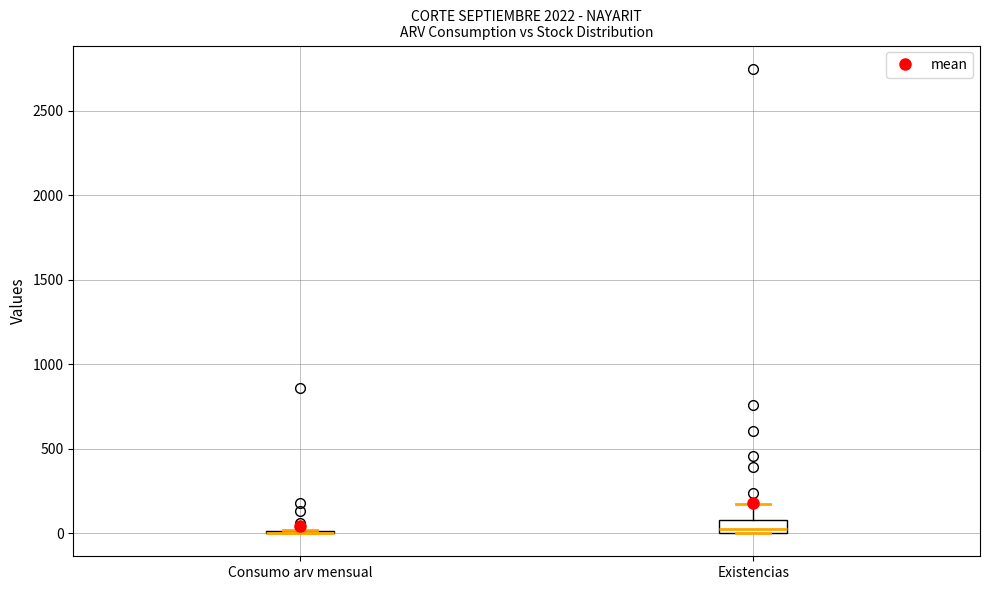

Comparing the boxes themselves (not the whiskers), which one is the tallest?

Existencias